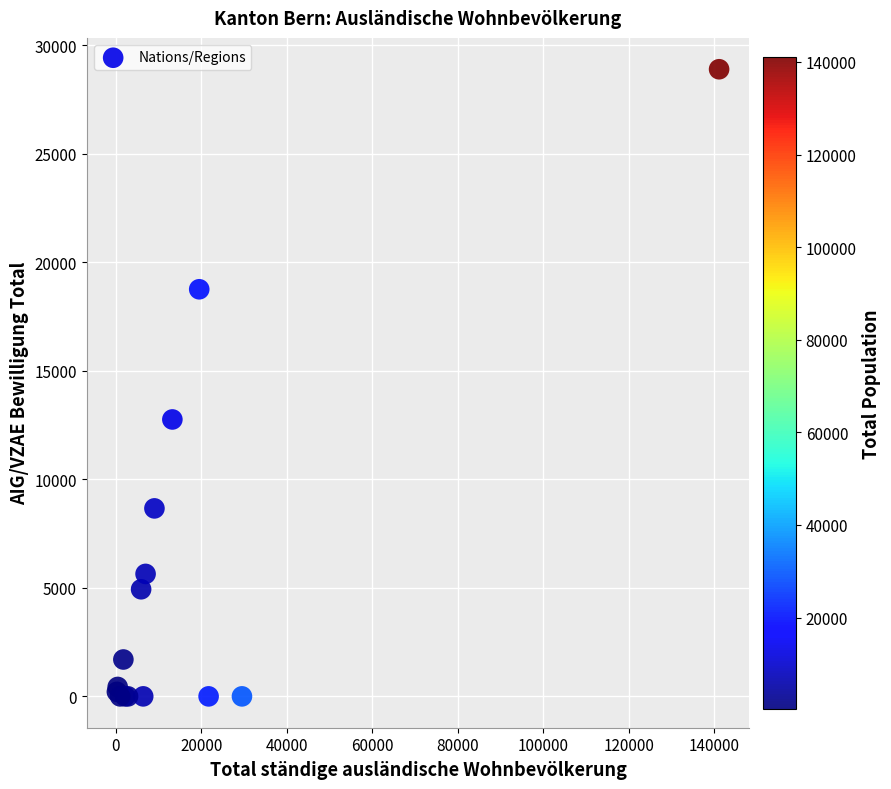

What Y value in the scatter plot is closest to 14449?

12760